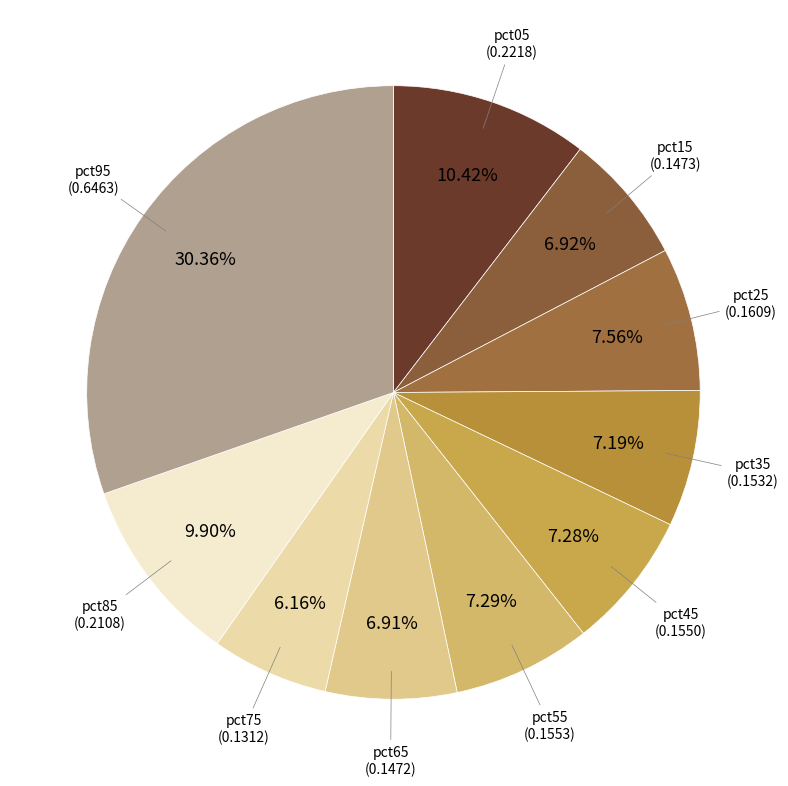

How many segments does this pie chart have?

10